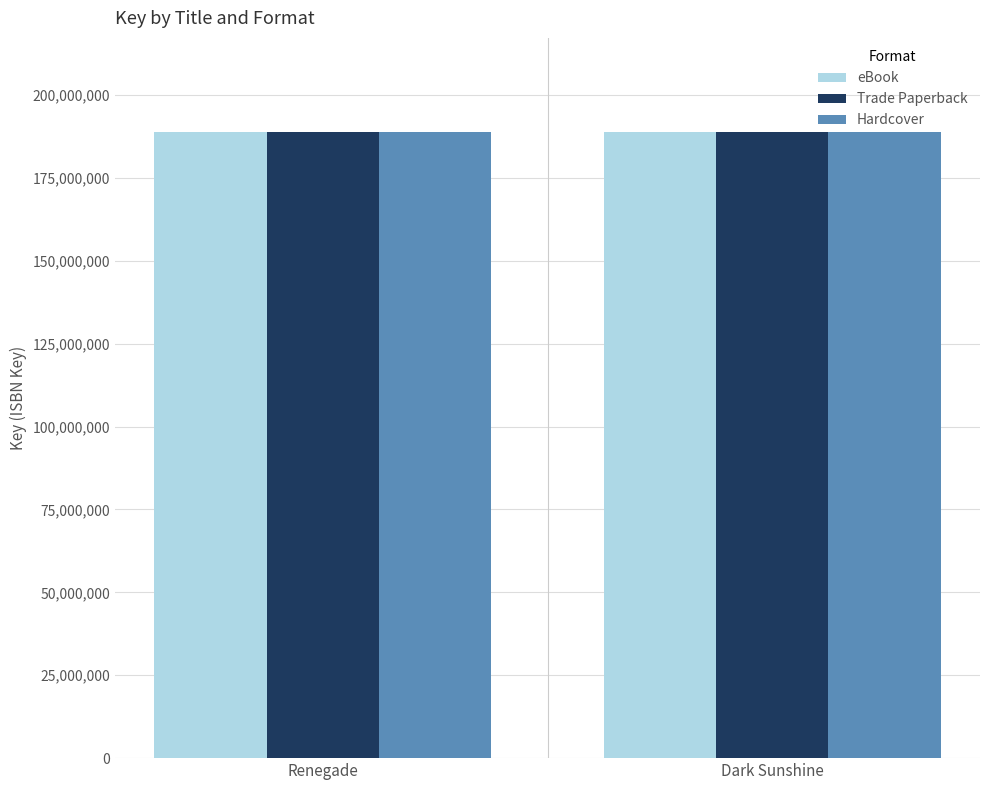

Read the eBook value at Dark Sunshine.

188859895